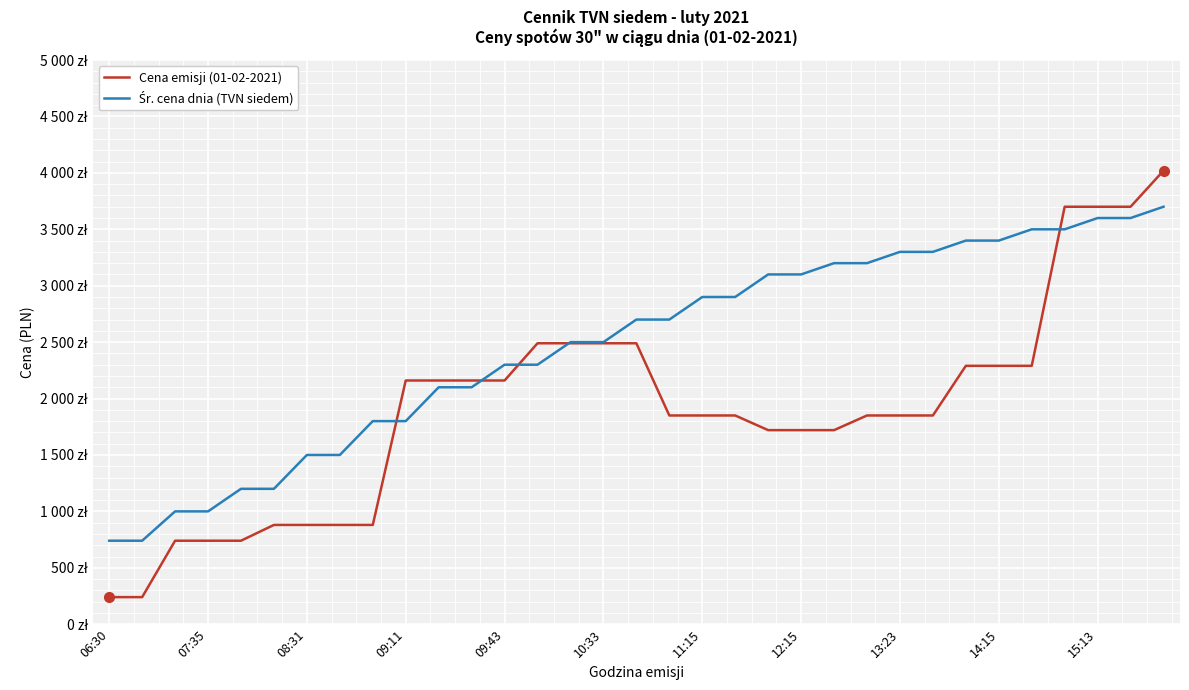

How many data points does each series have?

33